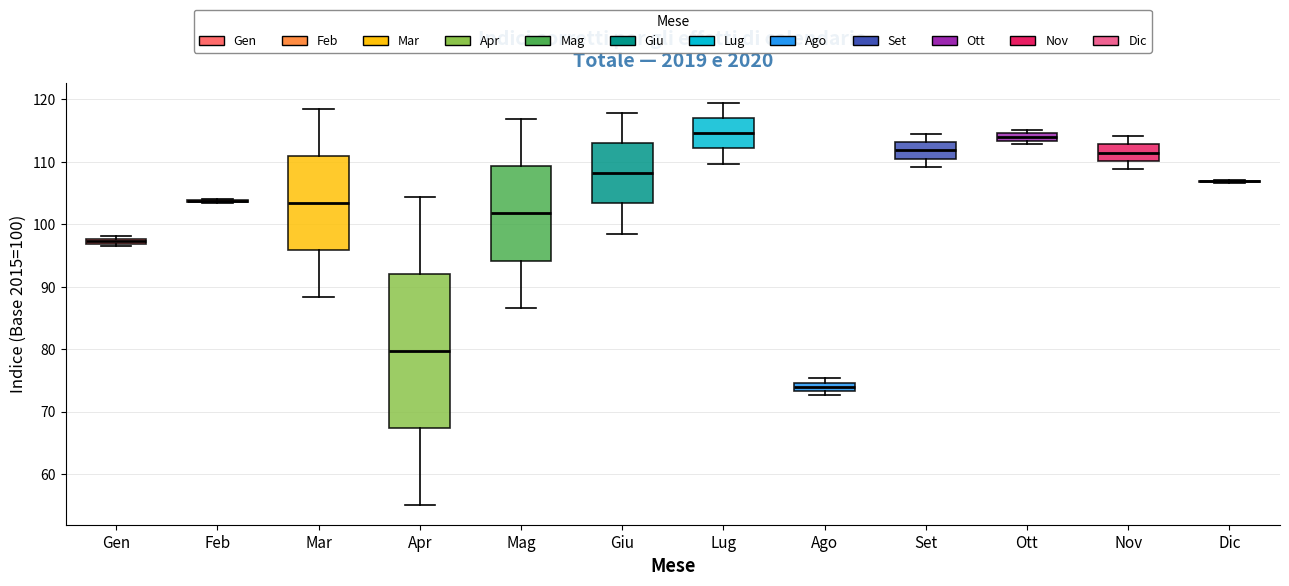

Comparing the boxes themselves (not the whiskers), which one is the tallest?

Apr